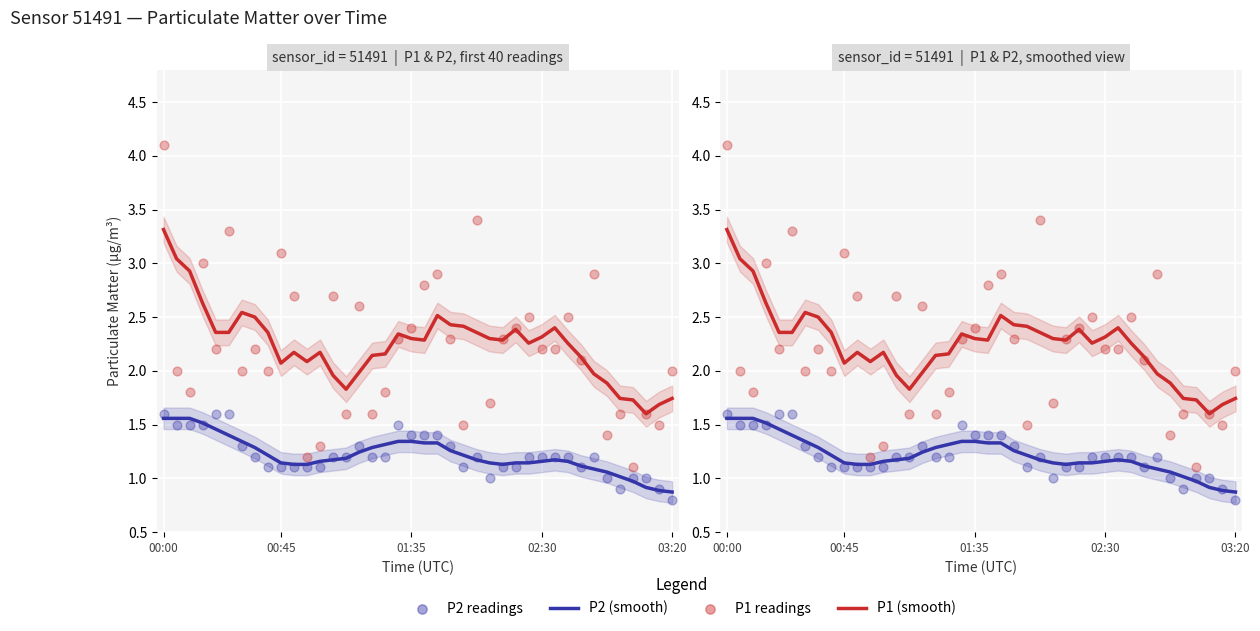

What are all the series names shown in the legend?

P1 (smooth), P2 (smooth), P1 readings, P2 readings